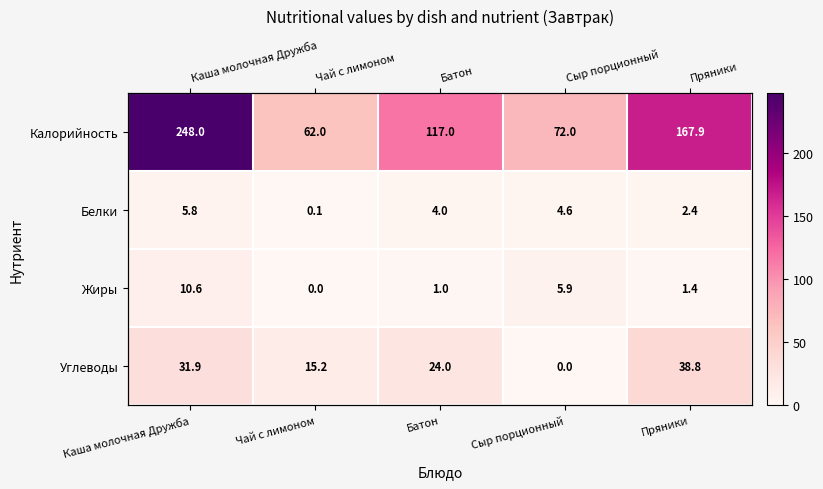

What is the difference between the maximum and minimum values in the Калорийность series?

186.0